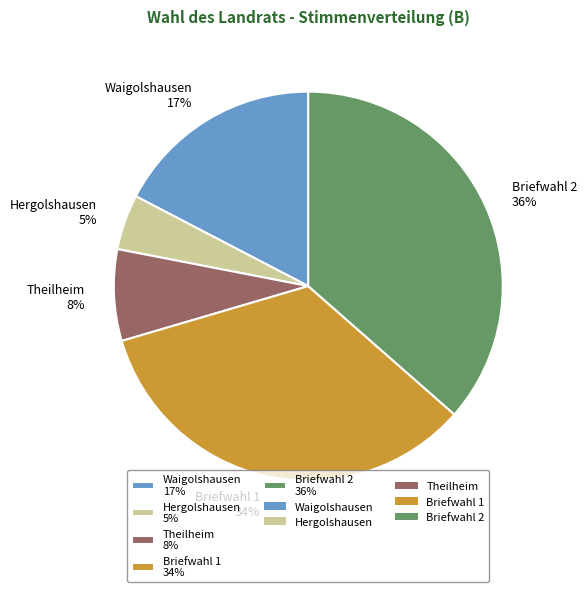

What is the smallest slice in the pie chart?

Hergolshausen